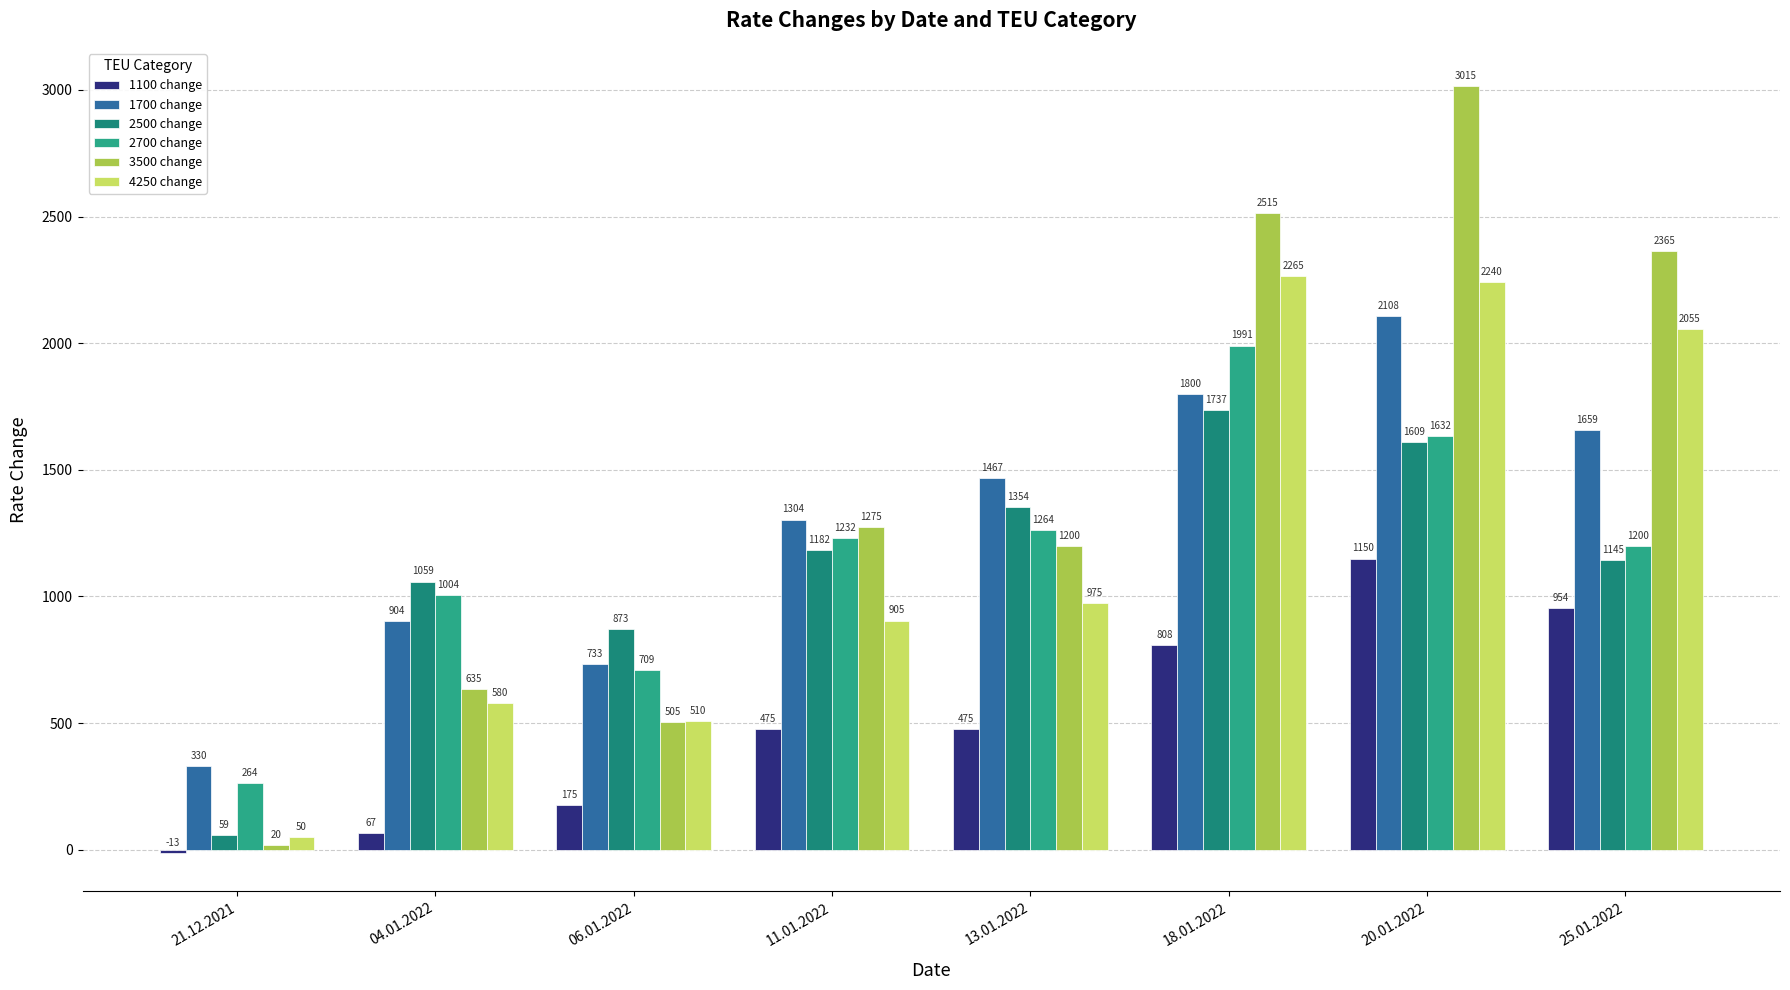

How many groups of bars are there?

8